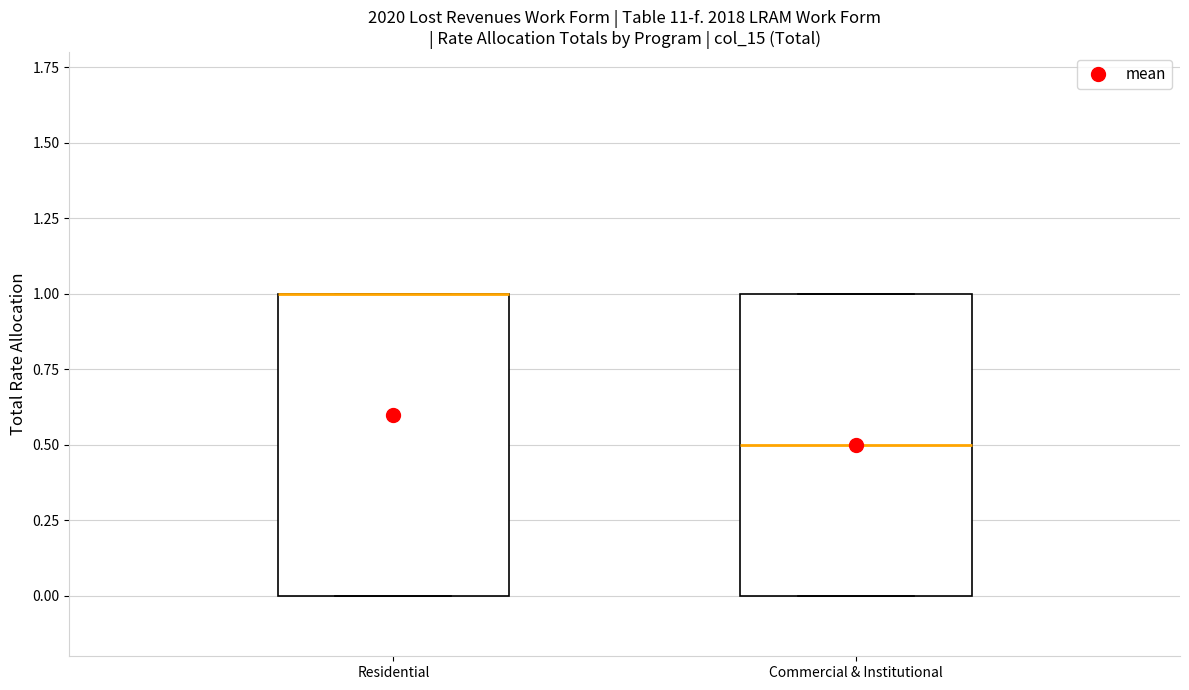

Where is the upper edge of the box for Residential on the y-axis? The values are not printed on the chart, so give them approximately, as read against the axis.

1.0